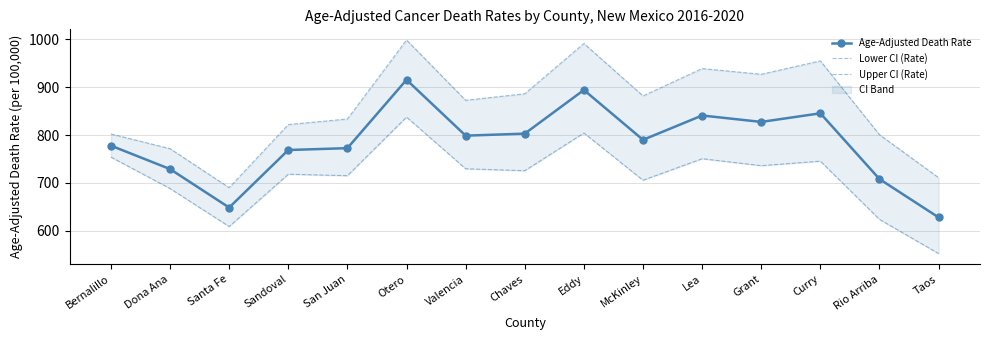

What is the total value across all series at Taos?

1891.7